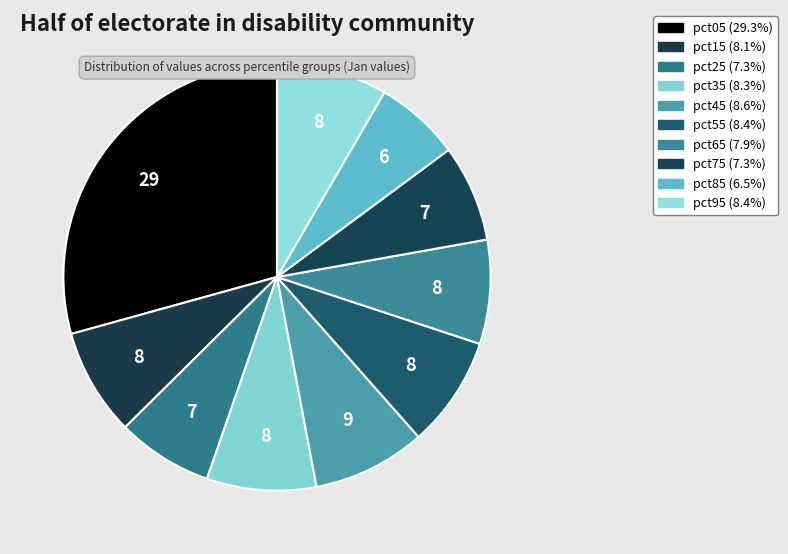

How many segments does this pie chart have?

10